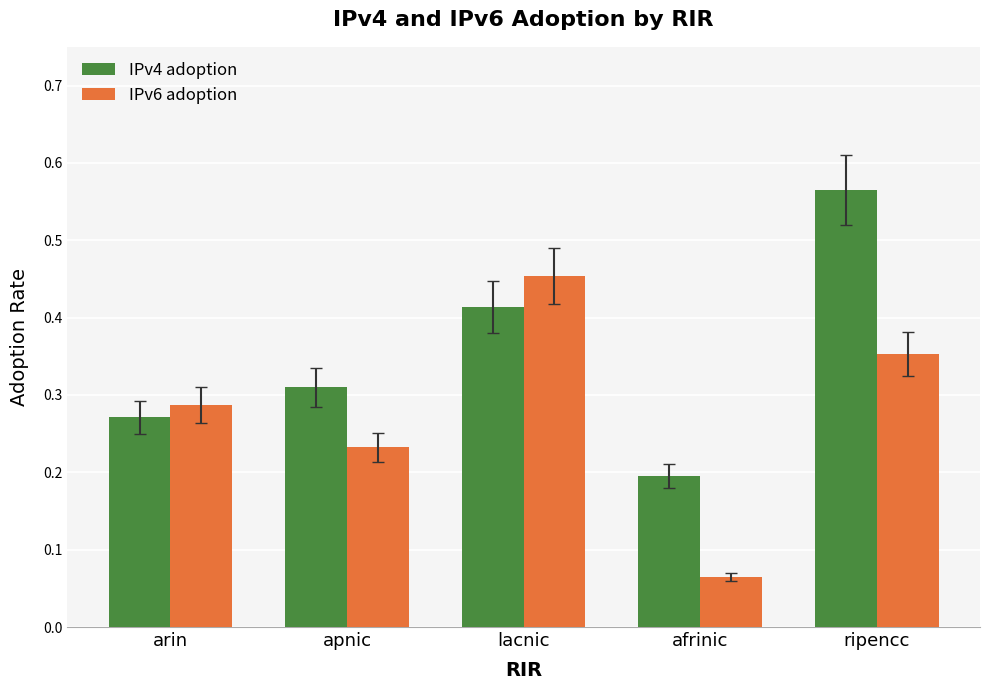

Which label corresponds to the smallest value in the chart?

afrinic